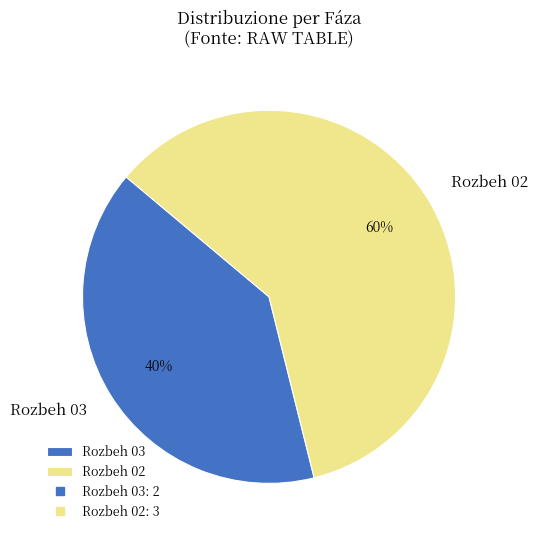

How many segments does this pie chart have?

2